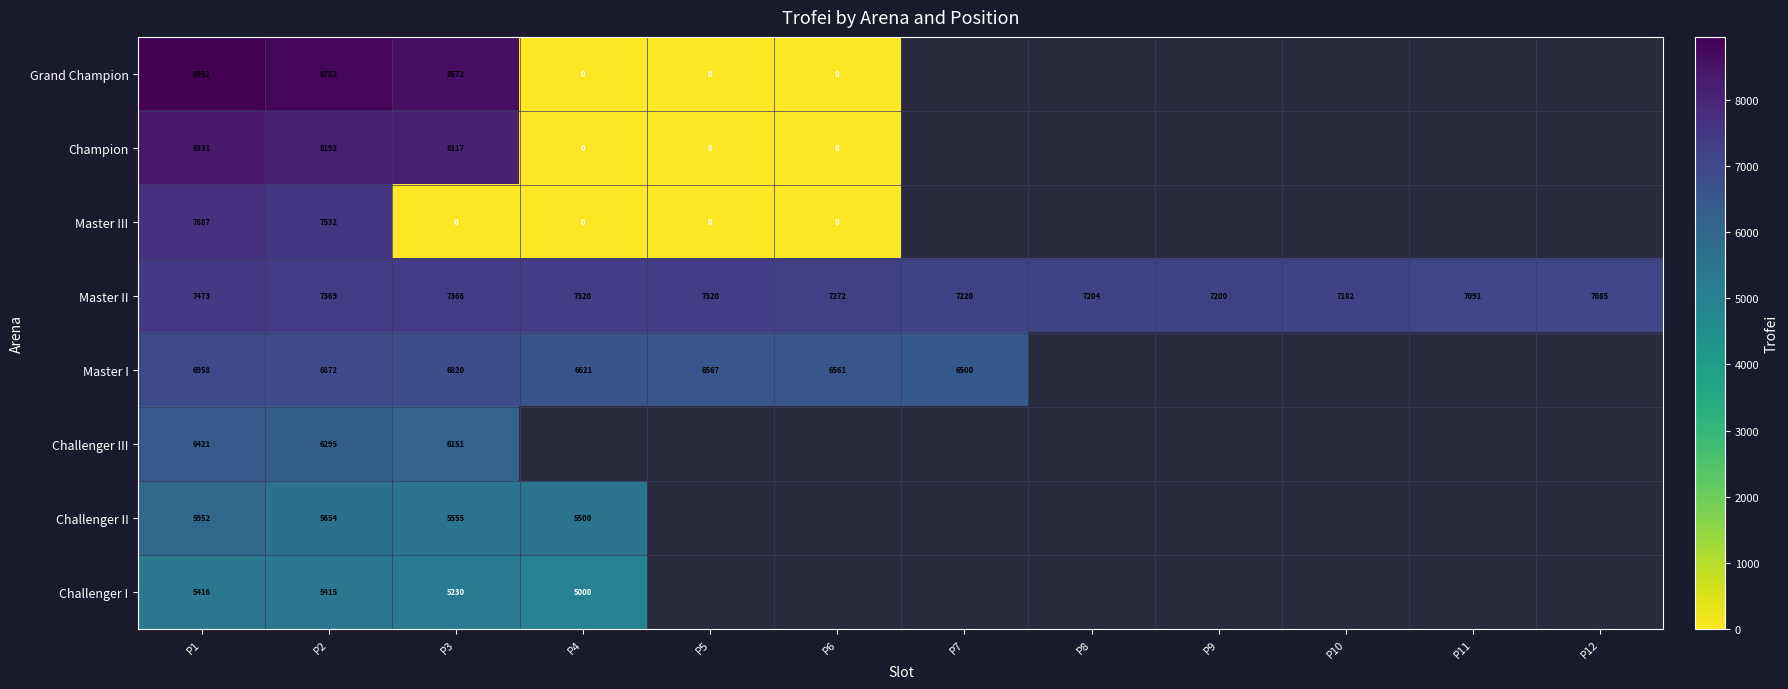

Where is Master II nearest to the value 7279?

P6